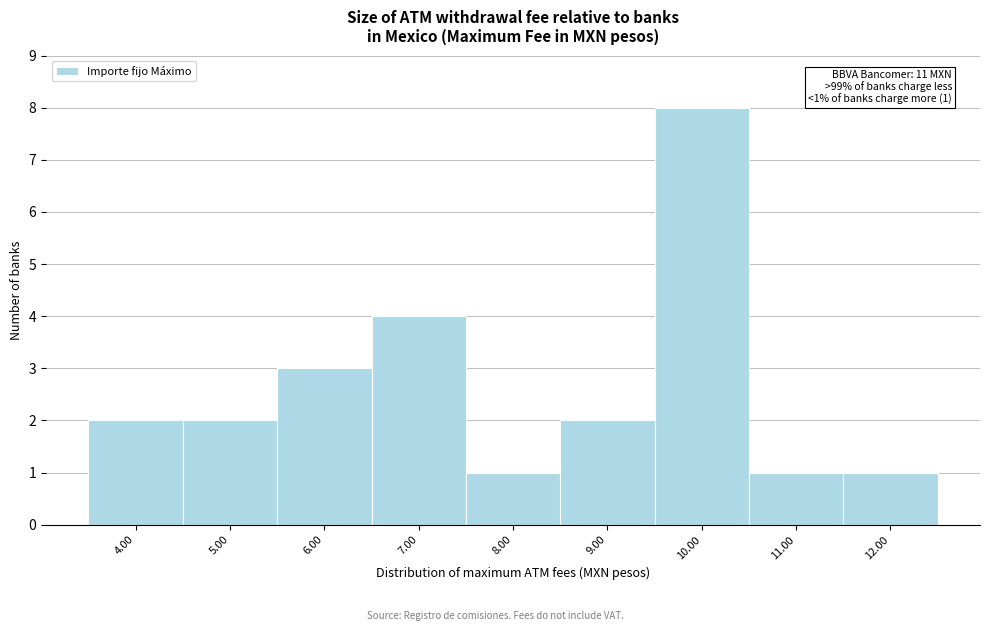

Which range on the x-axis has the tallest bar?

9.5 to 10.5